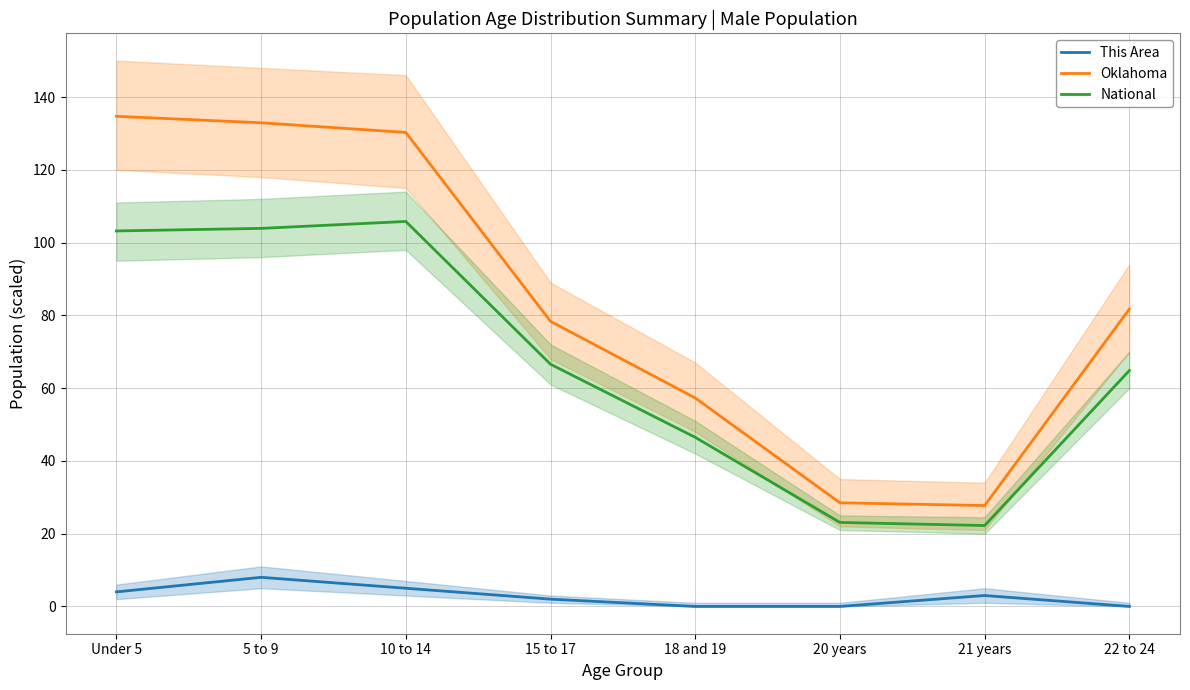

Which has a higher value, 5 to 9 or 18 and 19?

5 to 9